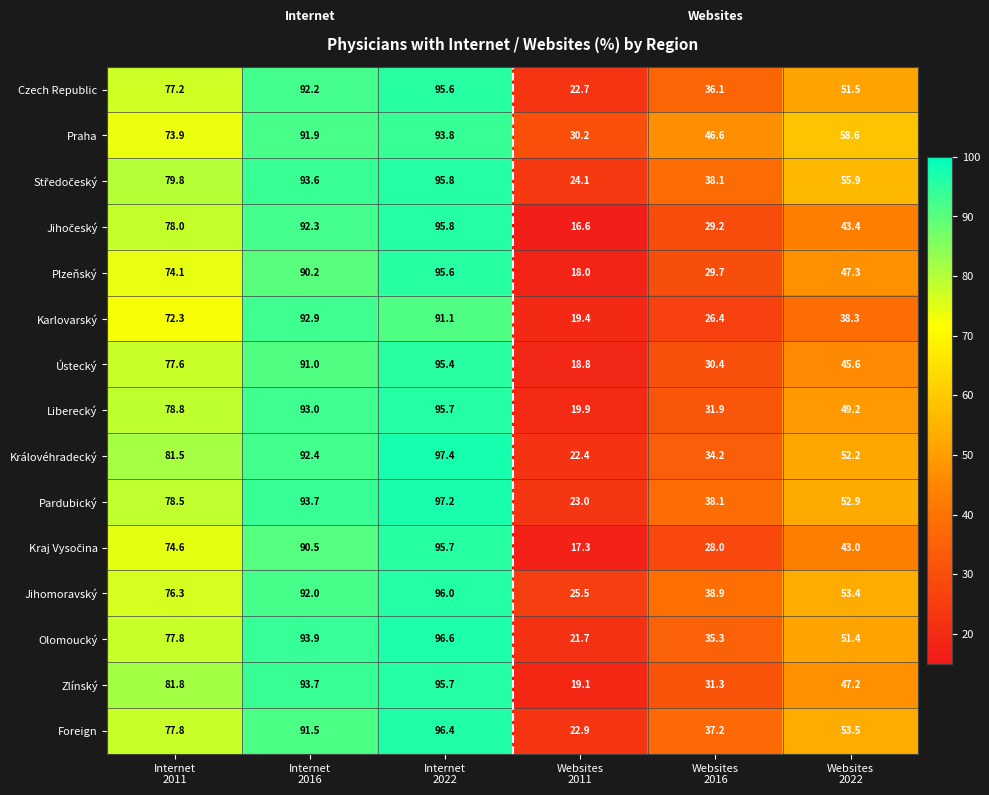

Which category has the lowest value across all series?

Websites
2011